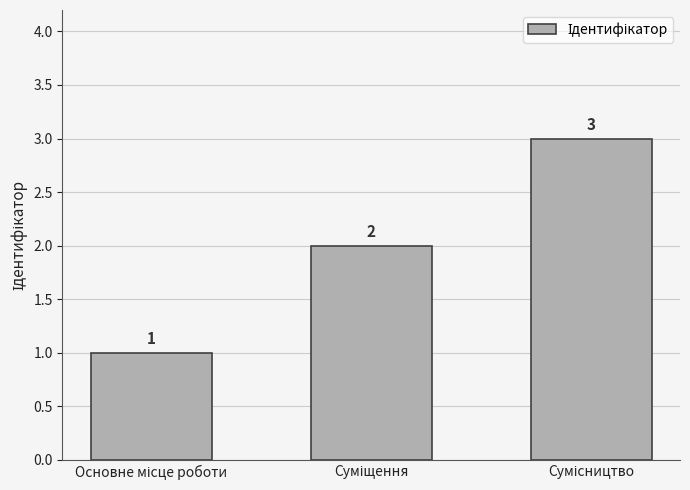

What is the value of the 3rd bar from the left?

3